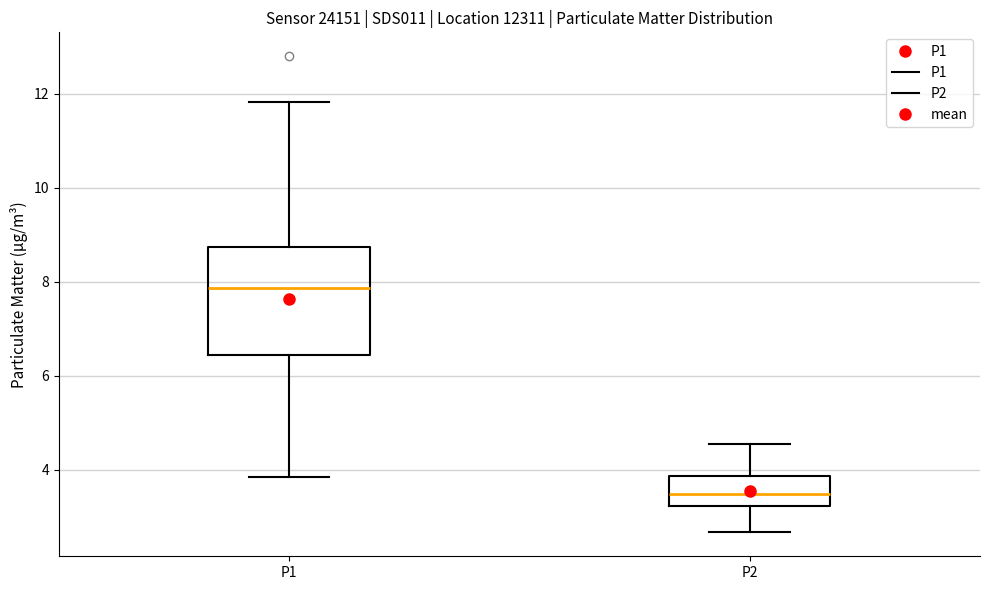

Reading left to right, read every box against the y-axis: the position of its median line, the range the box covers, and the ends of its whiskers. The values are not printed on the chart, so give them approximately, as read against the axis.

P1: median 7.8, box 6.4 to 8.8, whiskers 3.8 to 11.8
P2: median 3.4, box 3.2 to 3.8, whiskers 2.6 to 4.6